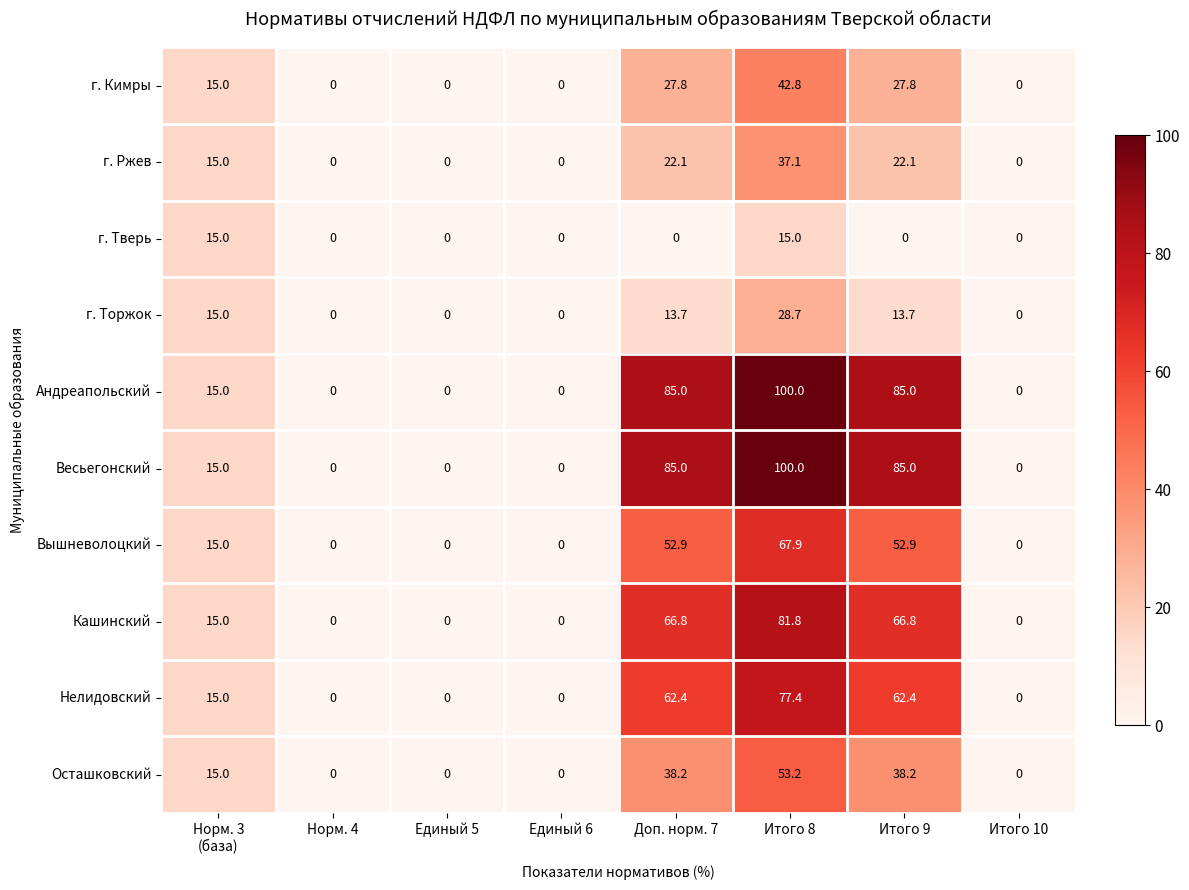

What is the sum of all Кашинский values?

230.4